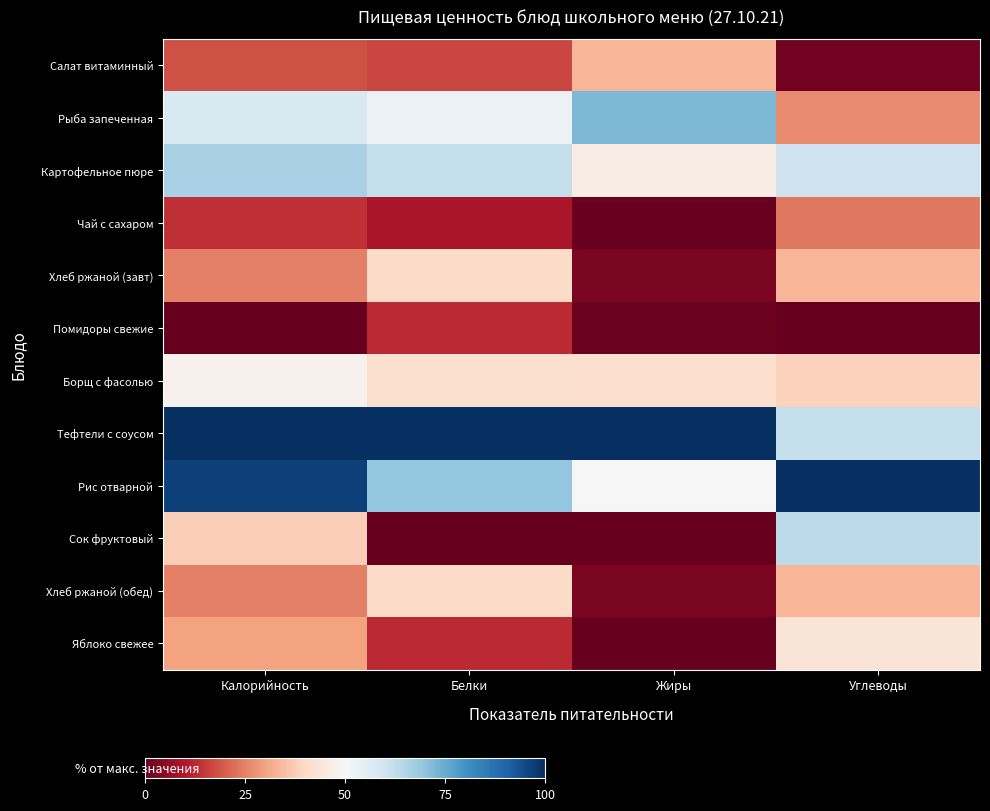

Count the number of data series in this chart.

12